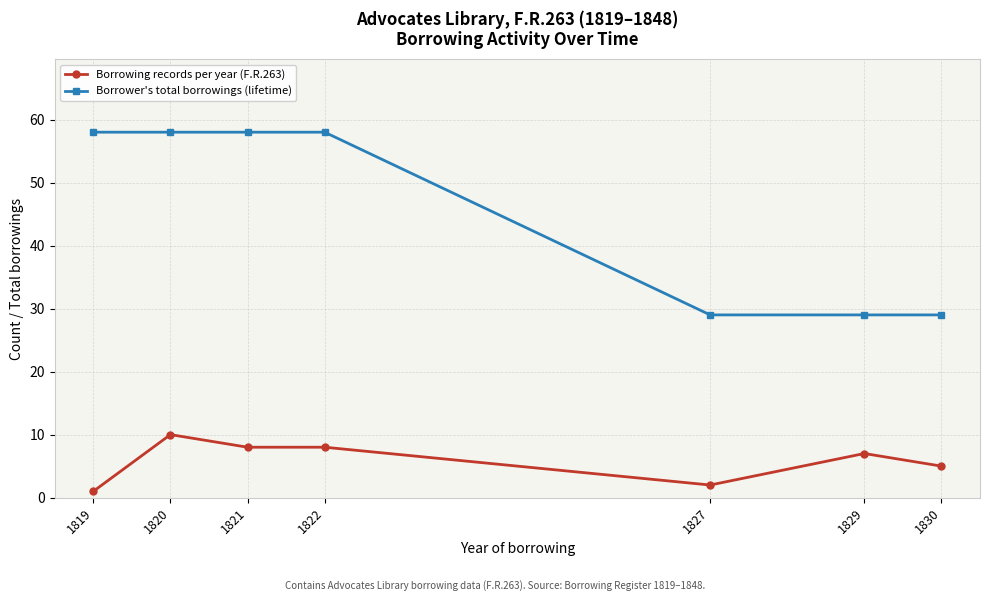

What is the sum of all Borrower's total borrowings (lifetime) values?

319